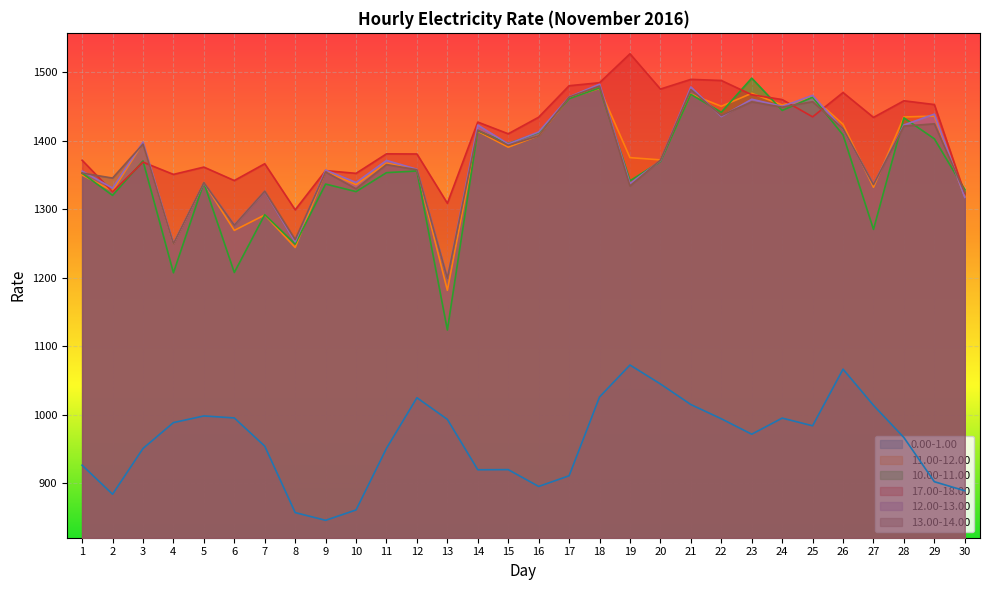

At which category does 0.00-1.00 reach its first local peak?

5